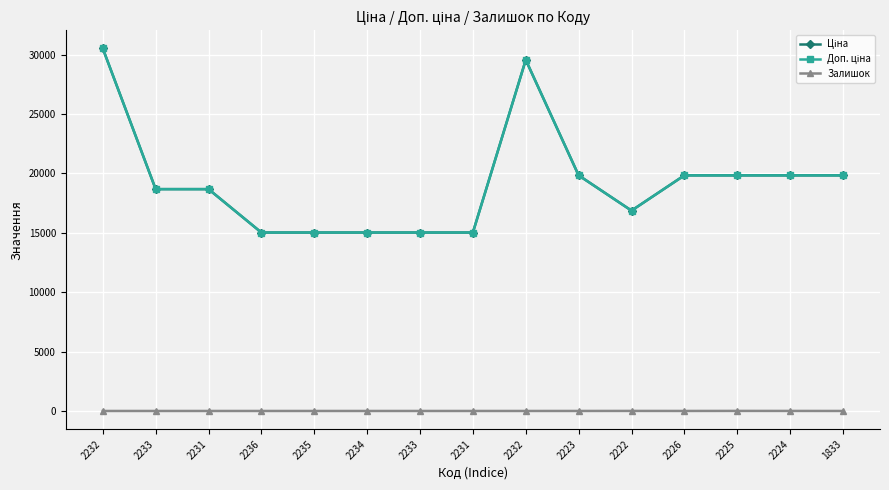

At which label does Доп. ціна first exceed 18671?

2232